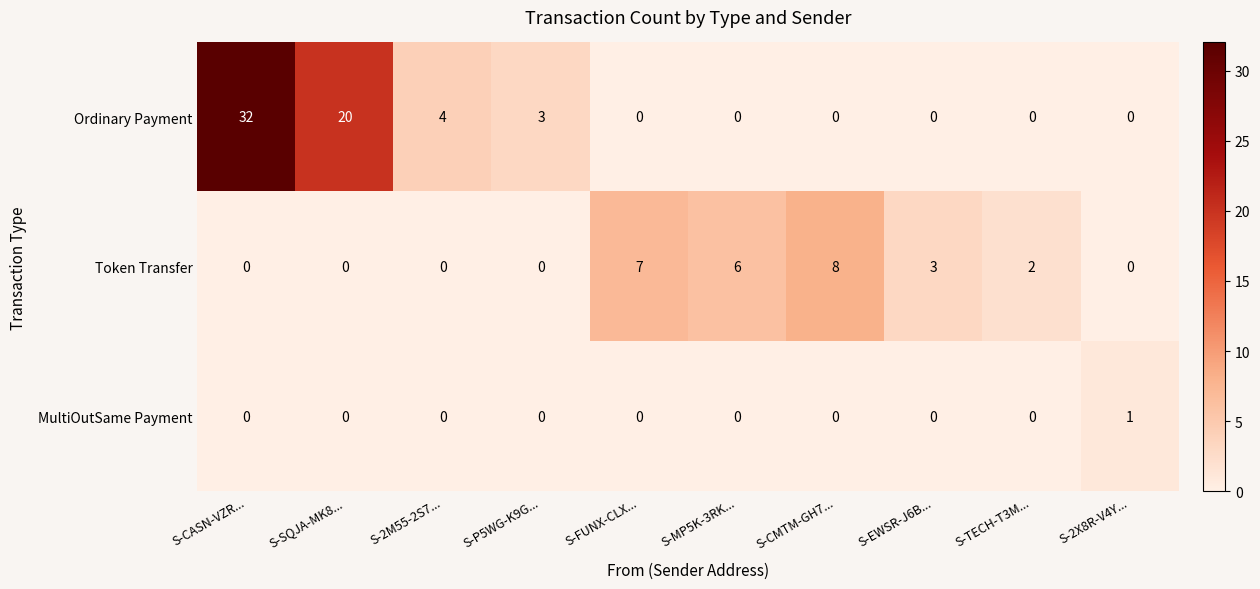

At which category is the sum across all series the highest?

S-CASN-VZR...